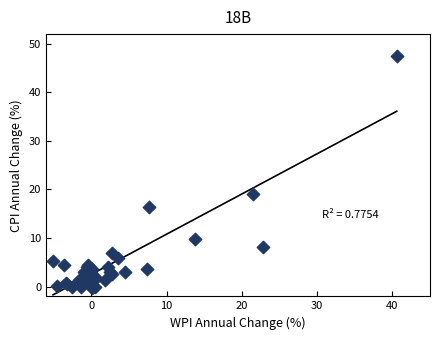

What Y value in the scatter plot is closest to 23?

19.0